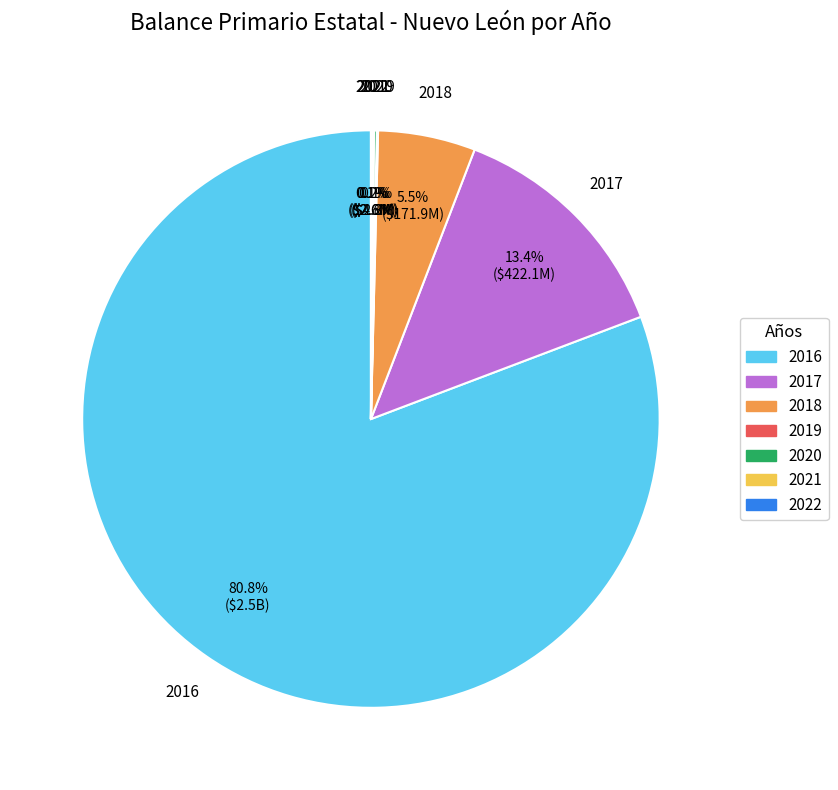

Which category has the biggest portion of the pie?

2016